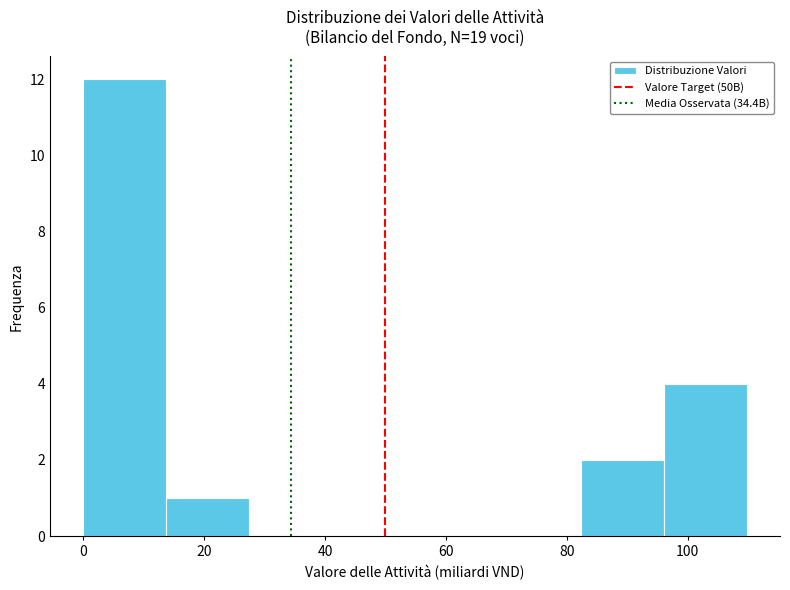

Reading left to right, transcribe this chart: for each bar, give the range it covers on the x-axis and its height. Neither the bar edges nor the heights are printed on the chart, so give them approximately, as read against the axes.

0 to 14: 12
14 to 28: 1
28 to 42: 0
42 to 54: 0
54 to 68: 0
68 to 82: 0
82 to 96: 2
96 to 110: 4